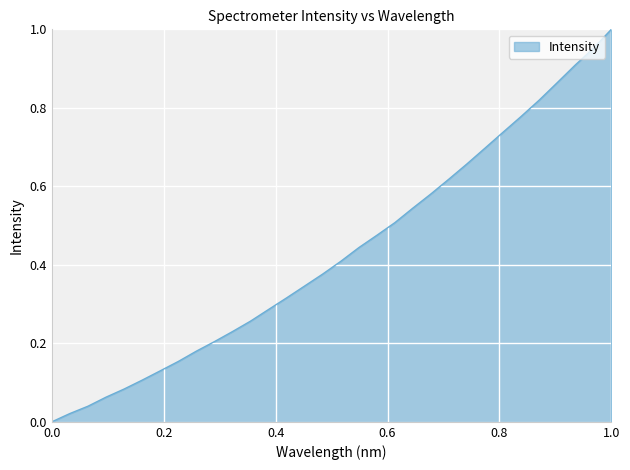

What is the difference between the maximum and minimum values?

1.0